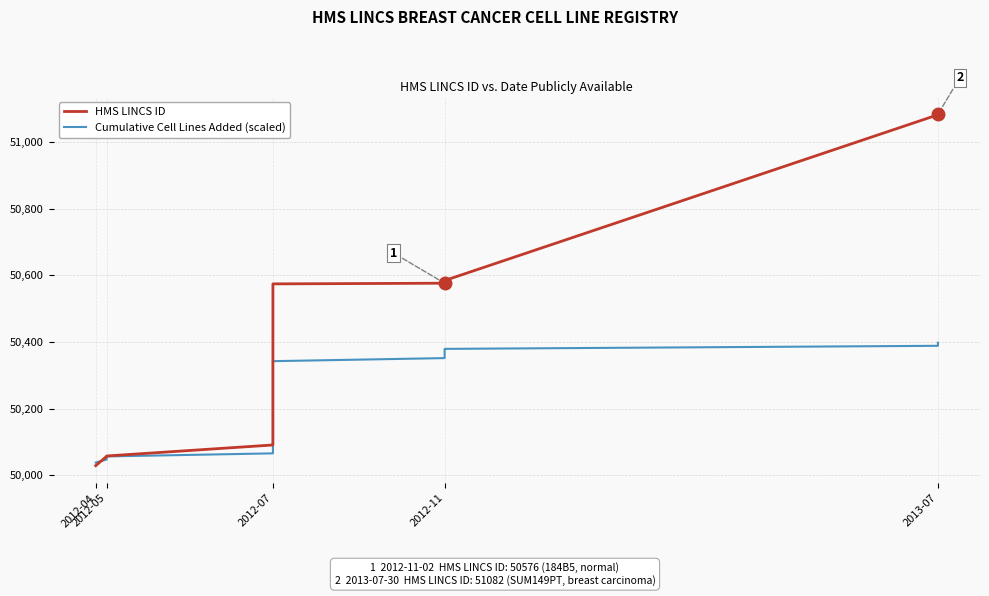

What is the label of the 2nd point from the left?

2012-05